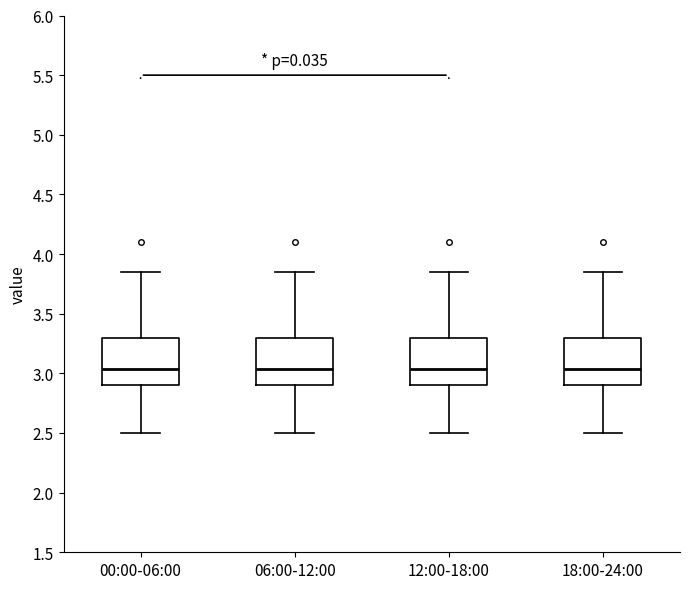

Where does the median line of the box for 18:00-24:00 sit on the y-axis? The values are not printed on the chart, so give them approximately, as read against the axis.

3.05